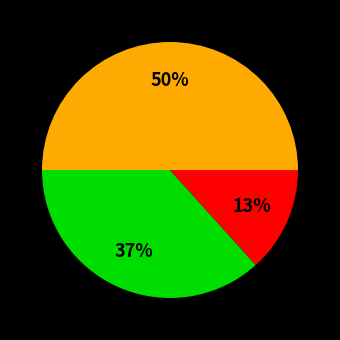

To the nearest percent, what is the difference between the largest and smallest slice percentages?

37%